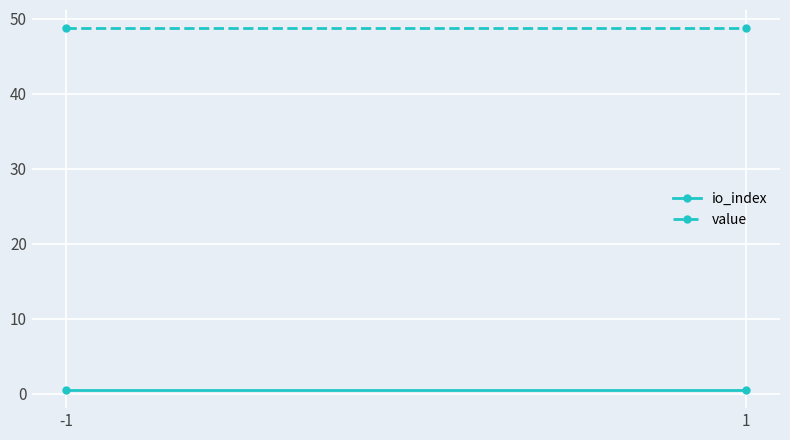

Is the value of io_index at -1 greater than the value of value at 1?

No